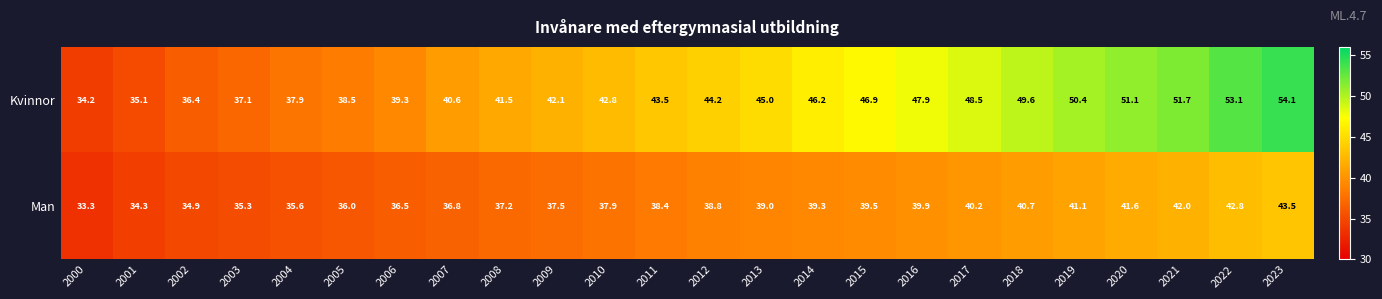

The Man series shows 39.5 at 2015. True or false?

True